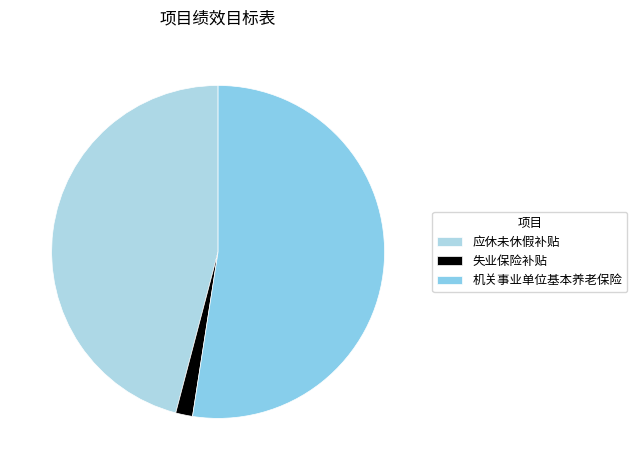

What is the largest slice in the pie chart?

机关事业单位基本养老保险